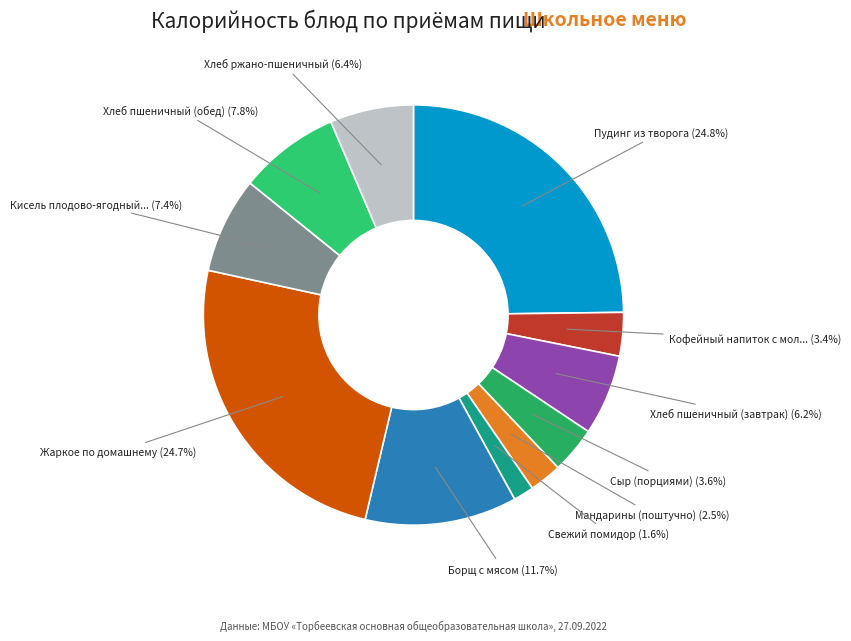

Does any single category account for the majority?

No